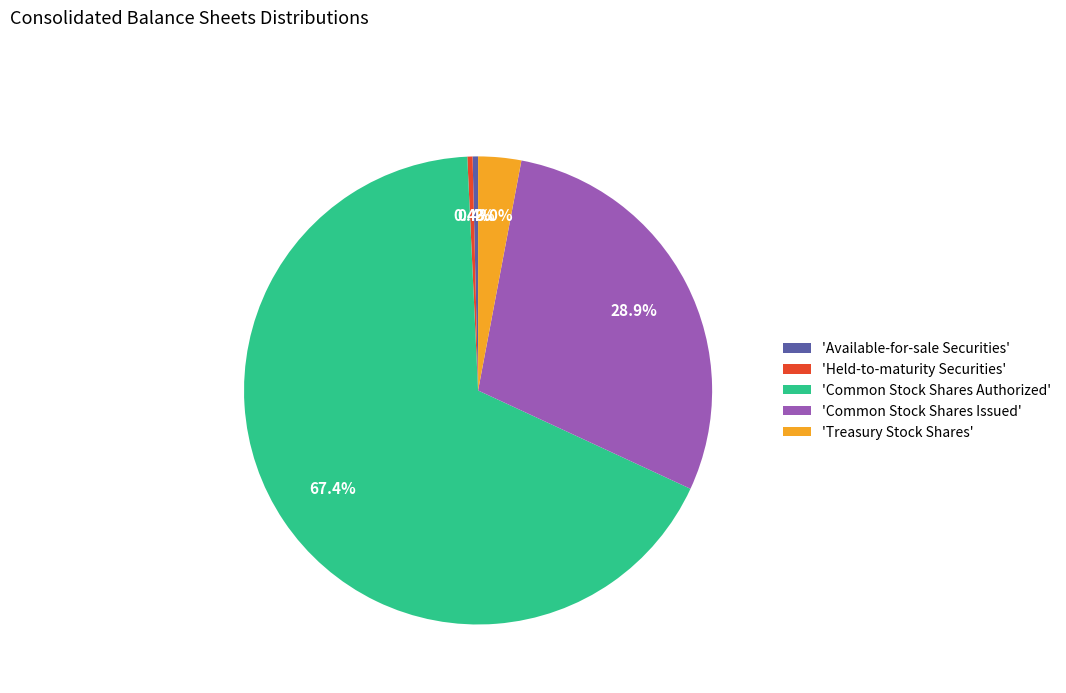

Which slice is the largest?

'Common Stock Shares Authorized'